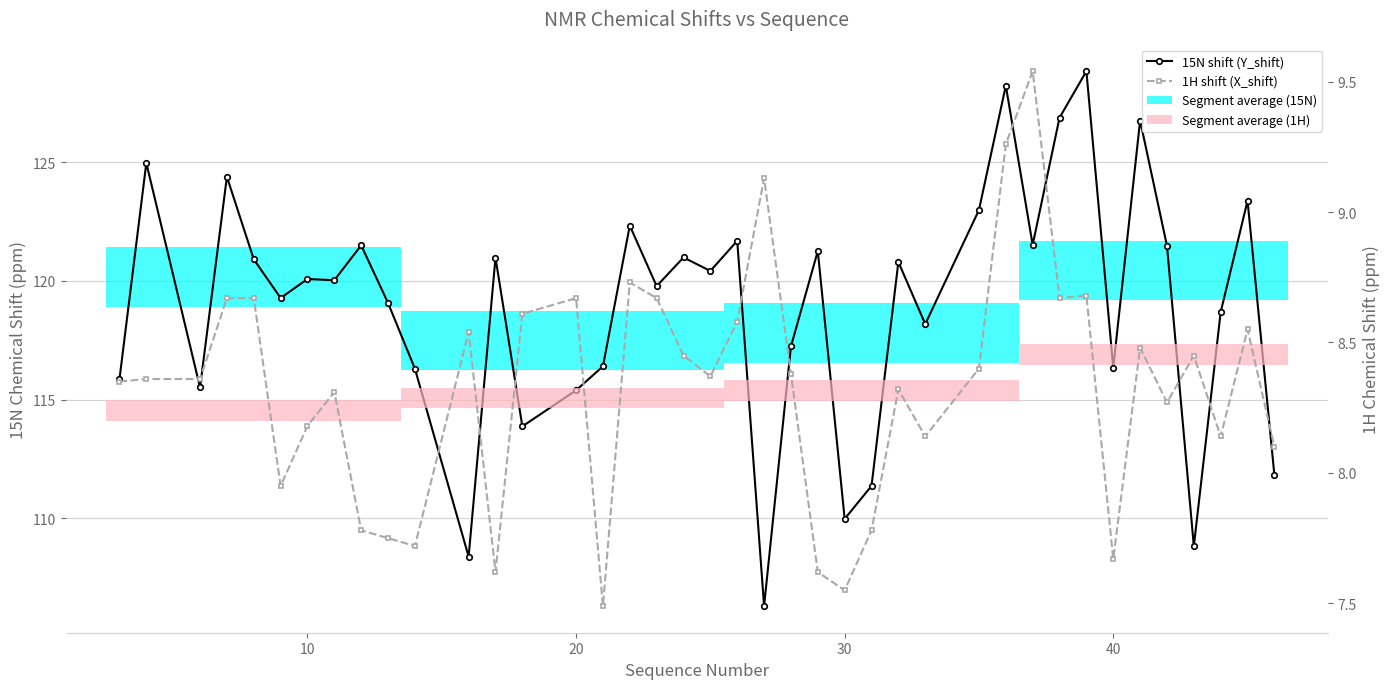

List the series in order of their overall mean, highest first.

15N shift (Y_shift), 1H shift (X_shift)